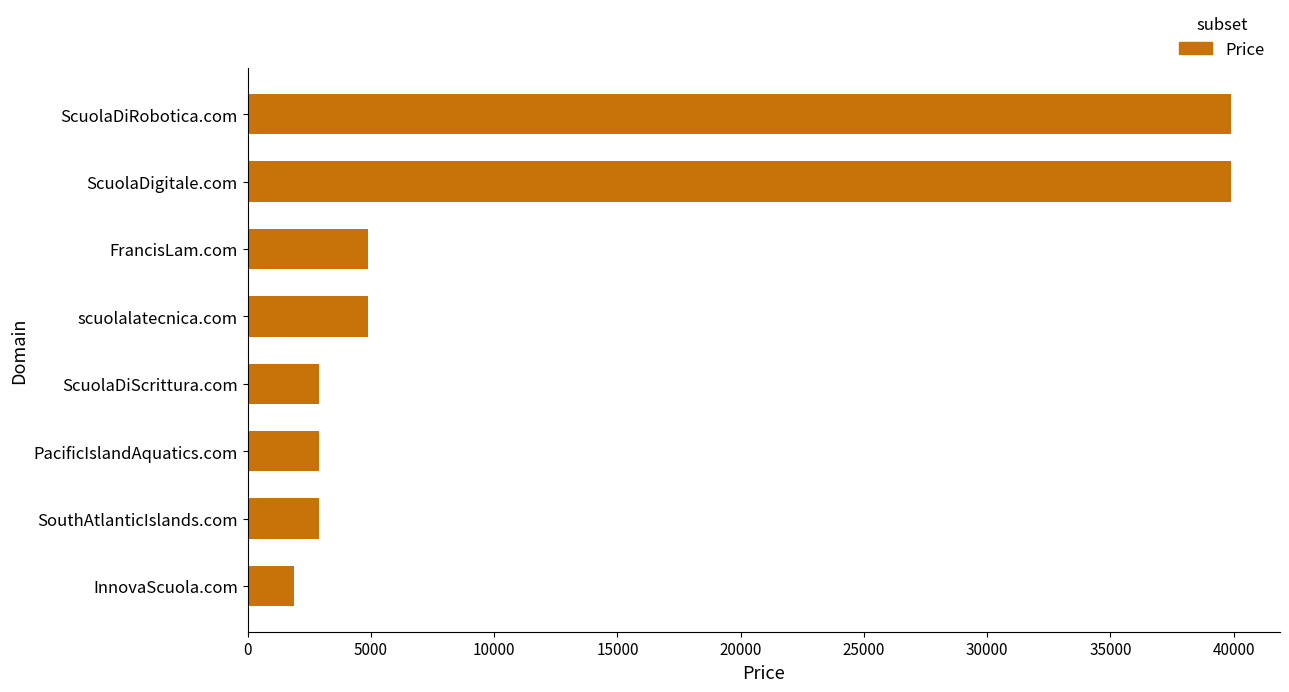

Reading bottom to top, list all the values displayed in this chart.

1888	2888	2888	2888	4888	4888	39888	39888